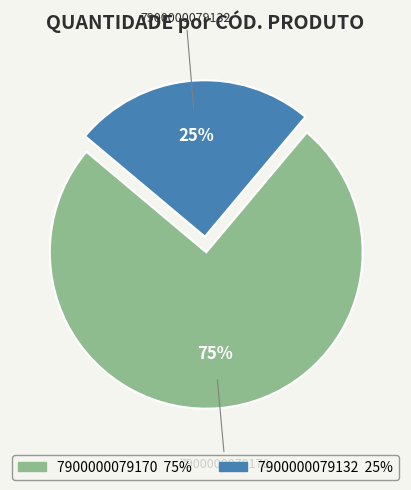

Count the number of slices in the pie.

2